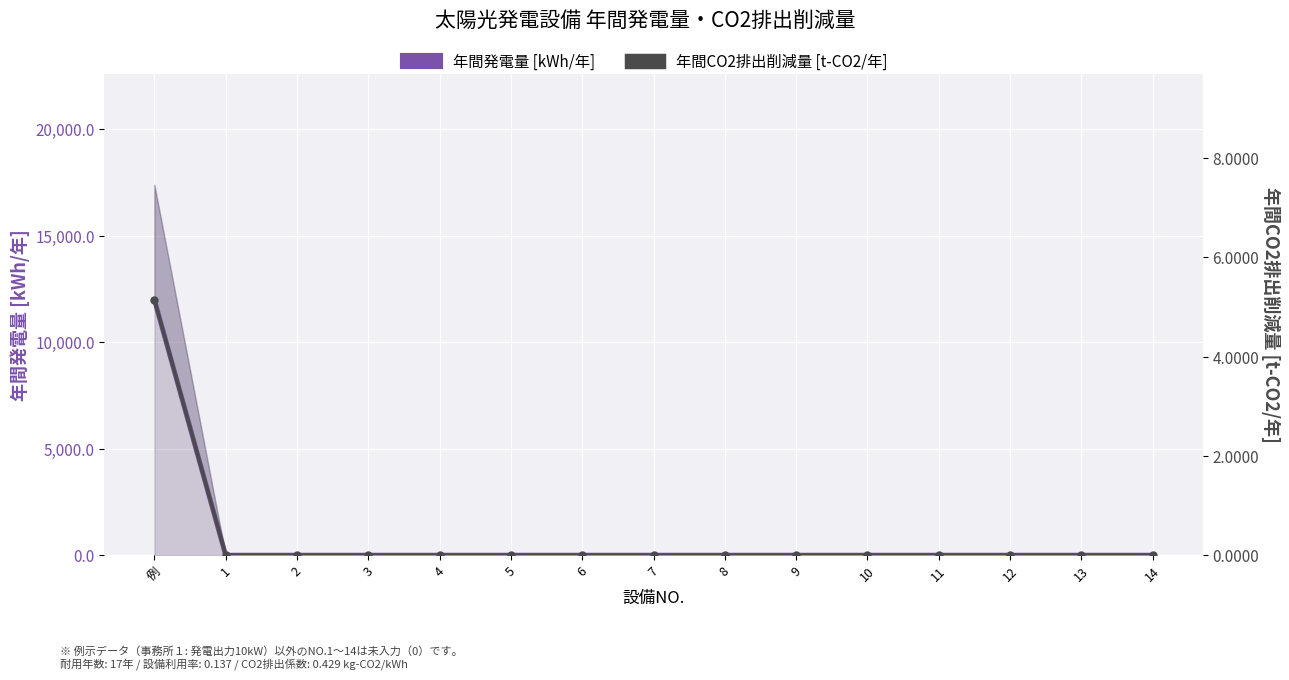

True or false: 年間発電量 [kWh/年] and 年間CO2排出削減量 [t-CO2/年] intersect in this chart.

False